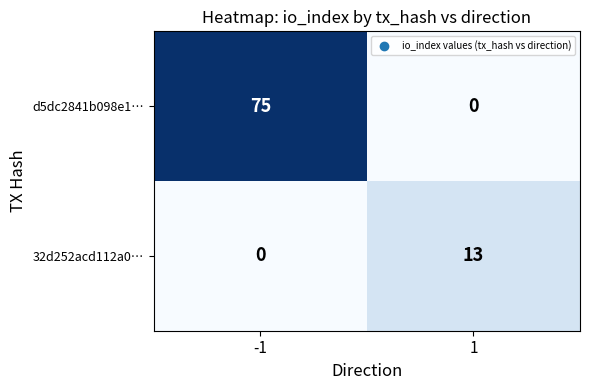

What is the total value across all series at 1?

13